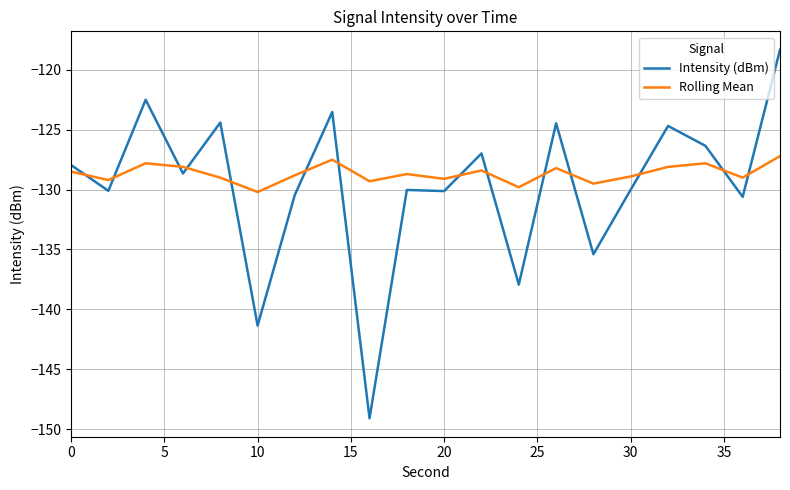

What is the greatest value displayed?

-118.3